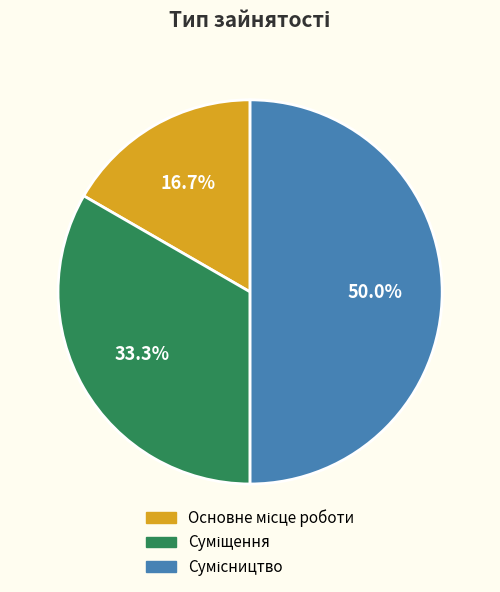

How many segments does this pie chart have?

3